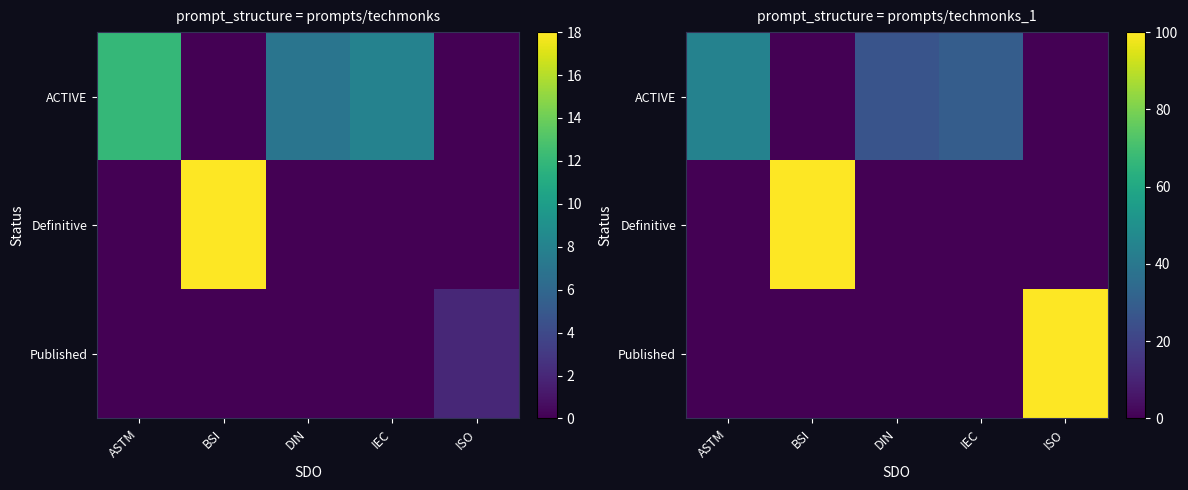

At which label does Published reach its peak?

ISO